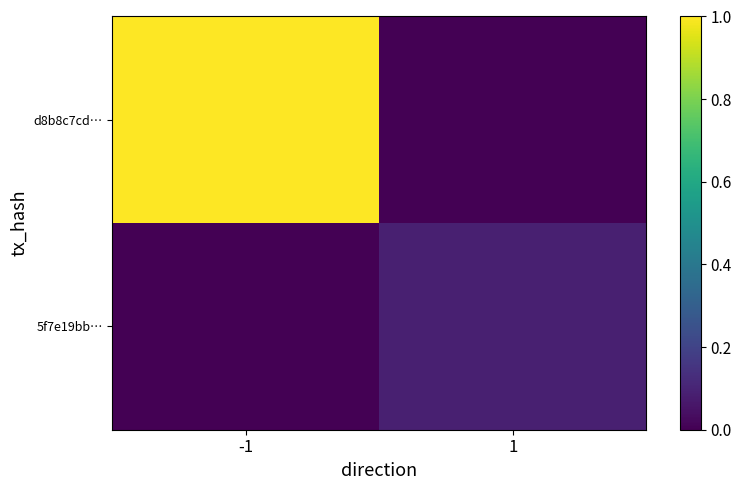

Rank the series by their average value, from lowest to highest.

5f7e19bb…, d8b8c7cd…